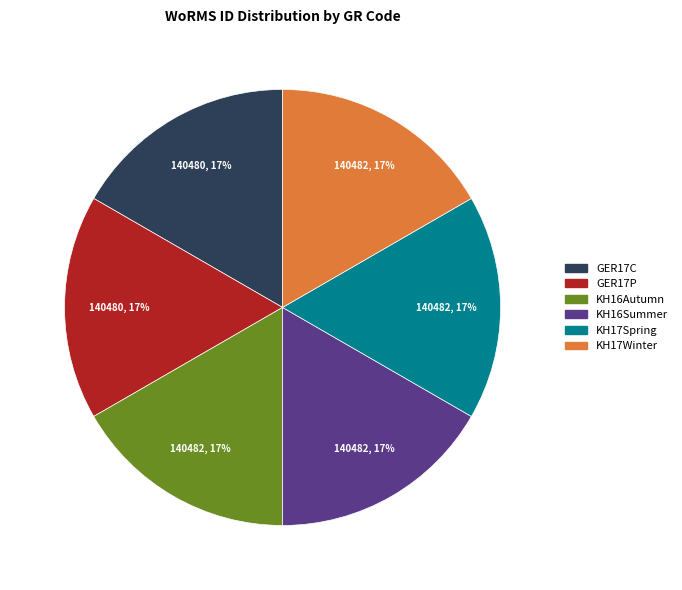

Is there any slice that represents more than half of the pie?

No